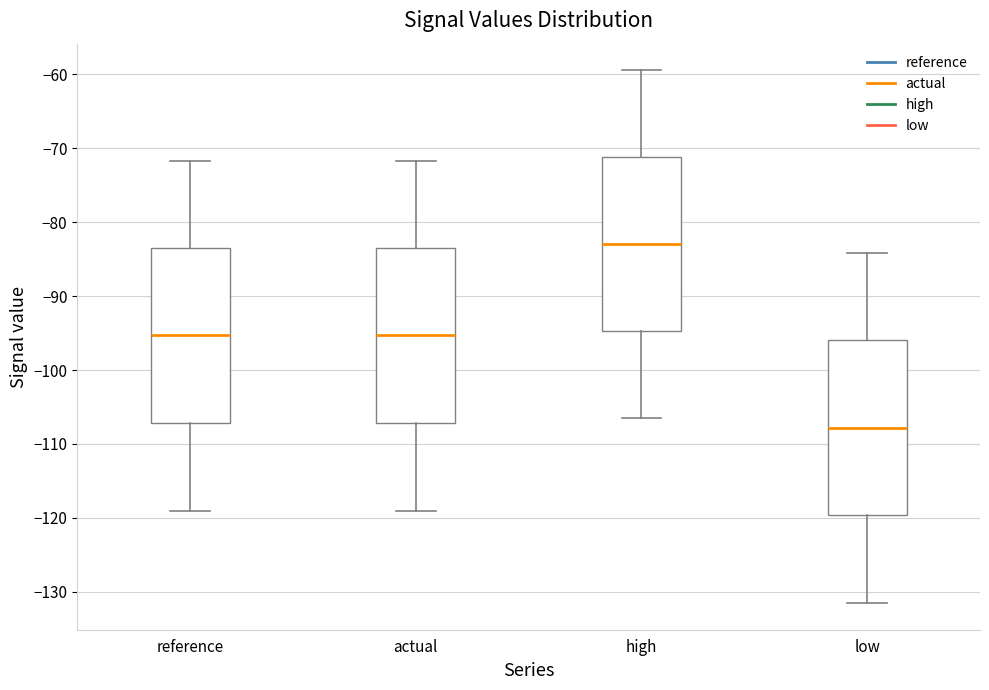

Where is the lower edge of the box for high on the y-axis? The values are not printed on the chart, so give them approximately, as read against the axis.

-95